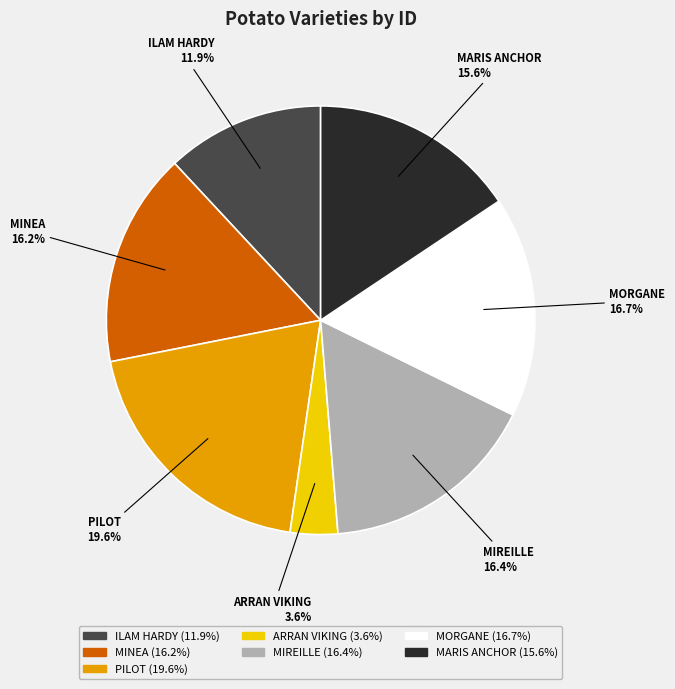

Approximately how many times larger is the value at PILOT compared to MIREILLE?

1.2